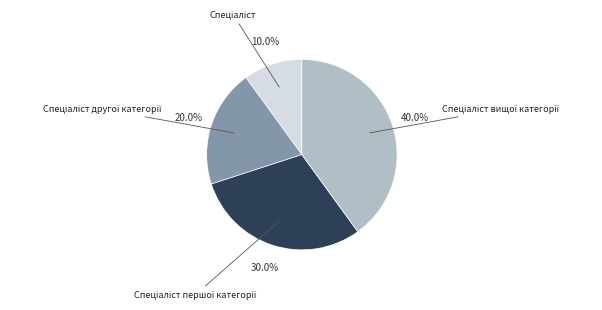

Is there any slice that represents more than half of the pie?

No